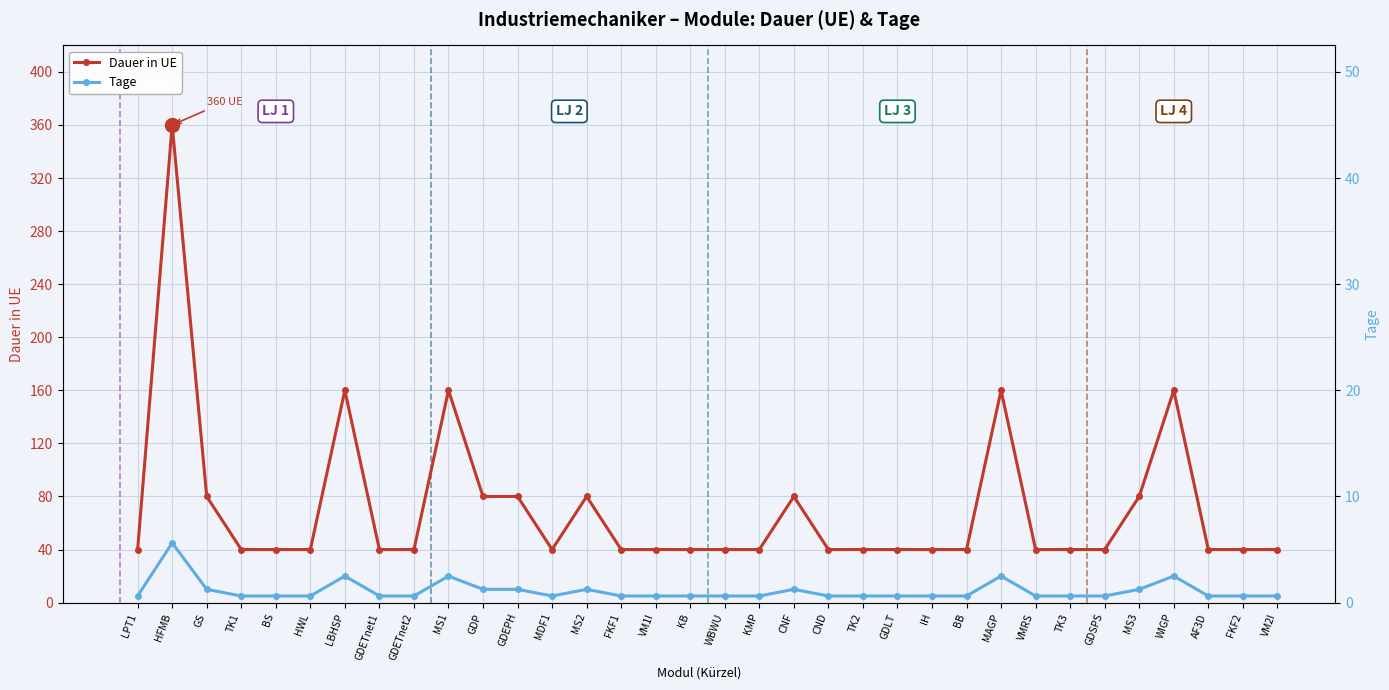

How many lines are shown in the chart?

2